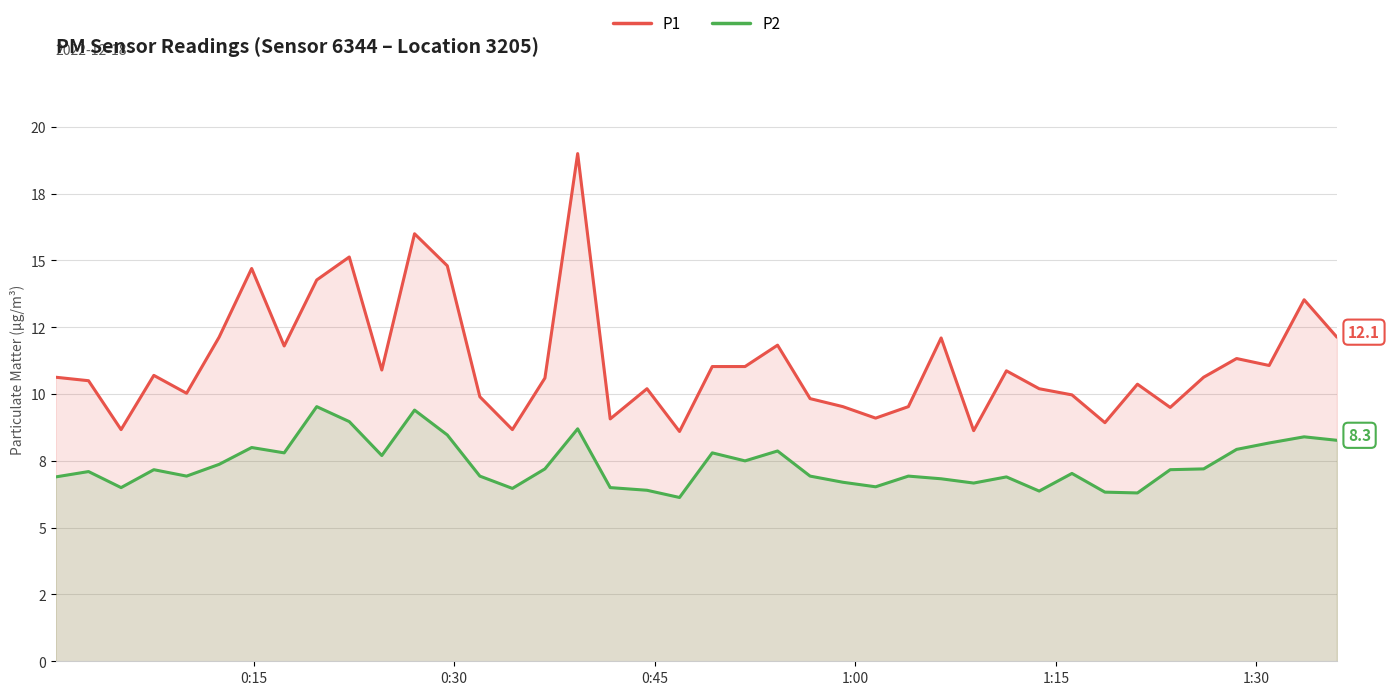

Which series has the widest spread of values?

P1